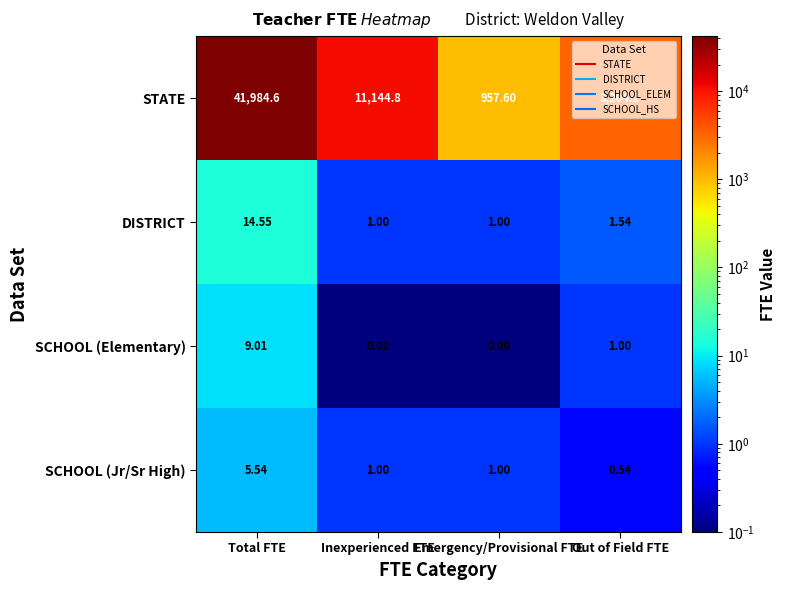

Which series has the largest range (max minus min)?

STATE